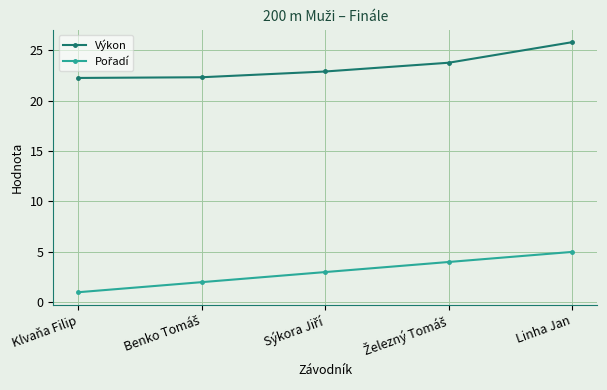

What is the maximum value shown in the chart?

25.8